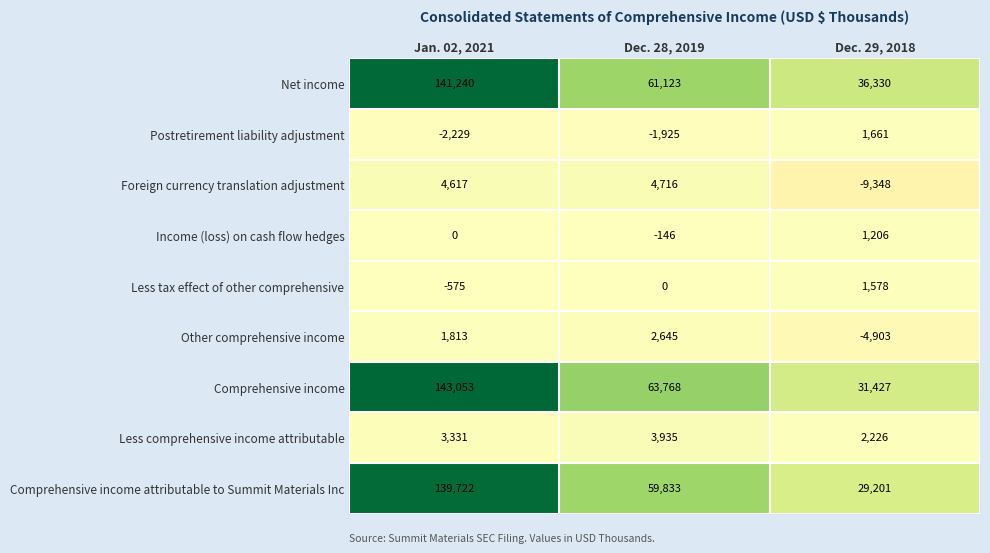

What is the total value across all series at Dec. 28, 2019?

193949